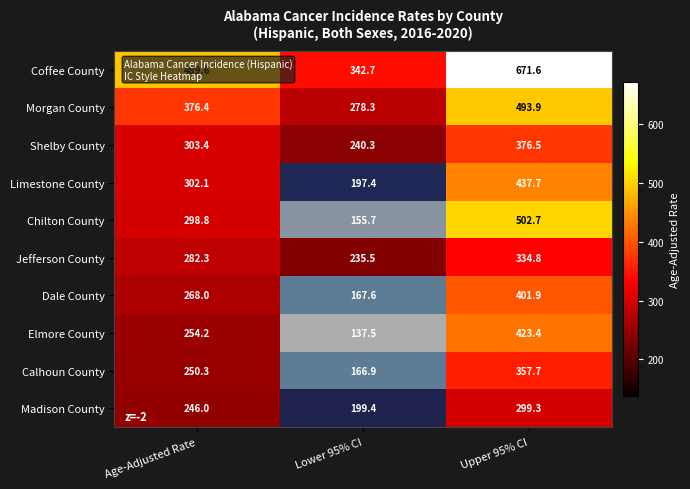

List the labels in order of Madison County value, smallest first.

Lower 95% CI, Age-Adjusted Rate, Upper 95% CI